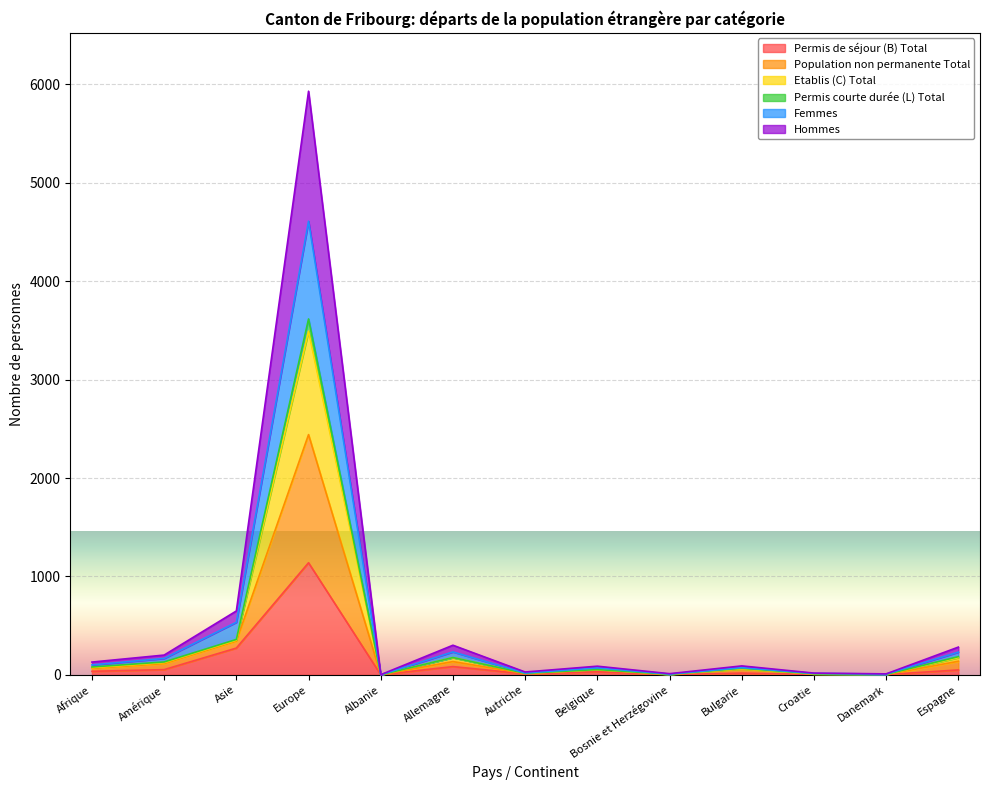

Is it true that Permis de séjour (B) Total equals 3 at Danemark?

True